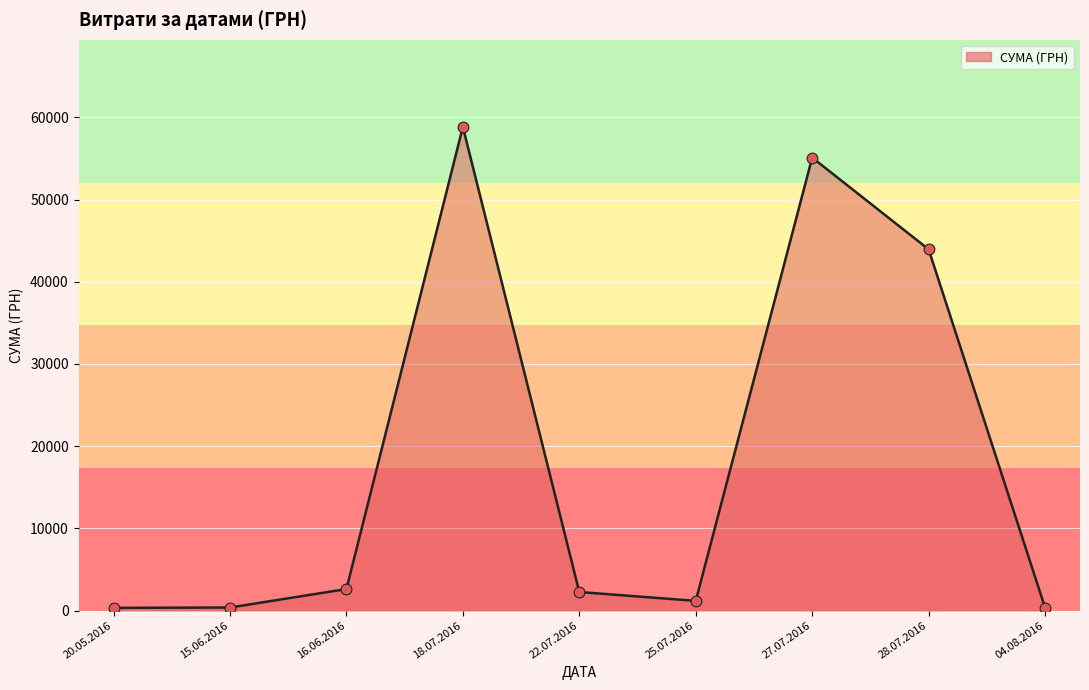

What is the difference between the maximum and minimum values?

58510.0